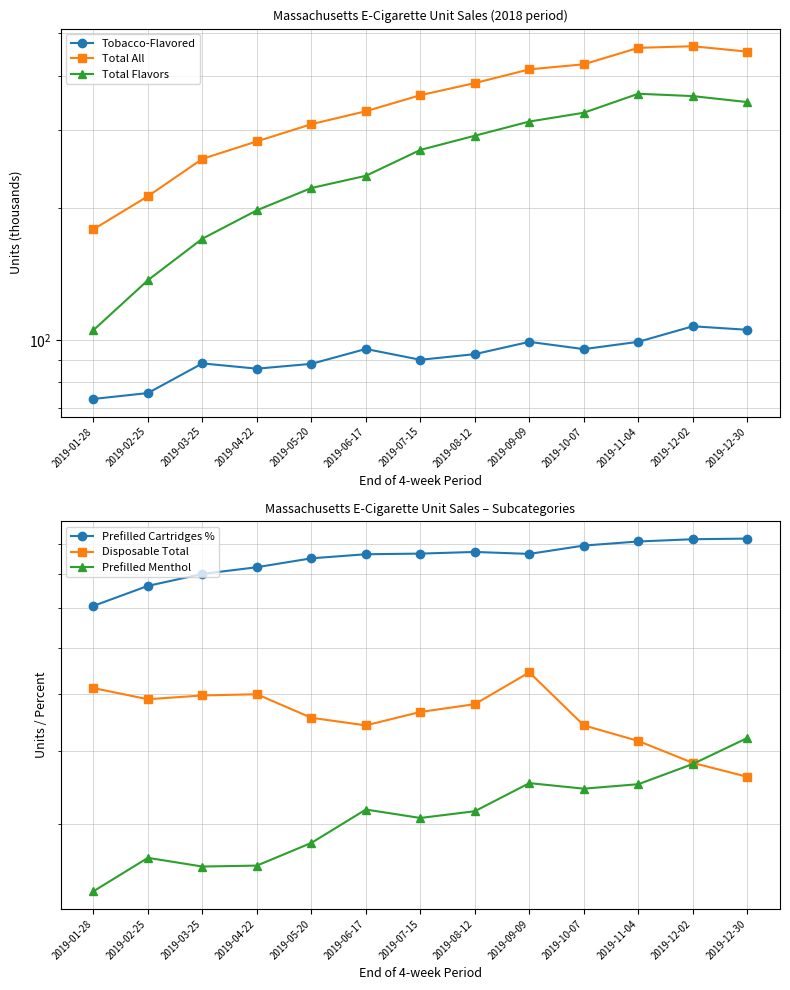

True or false: Disposable Total and Prefilled Cartridges % cross at least once.

False